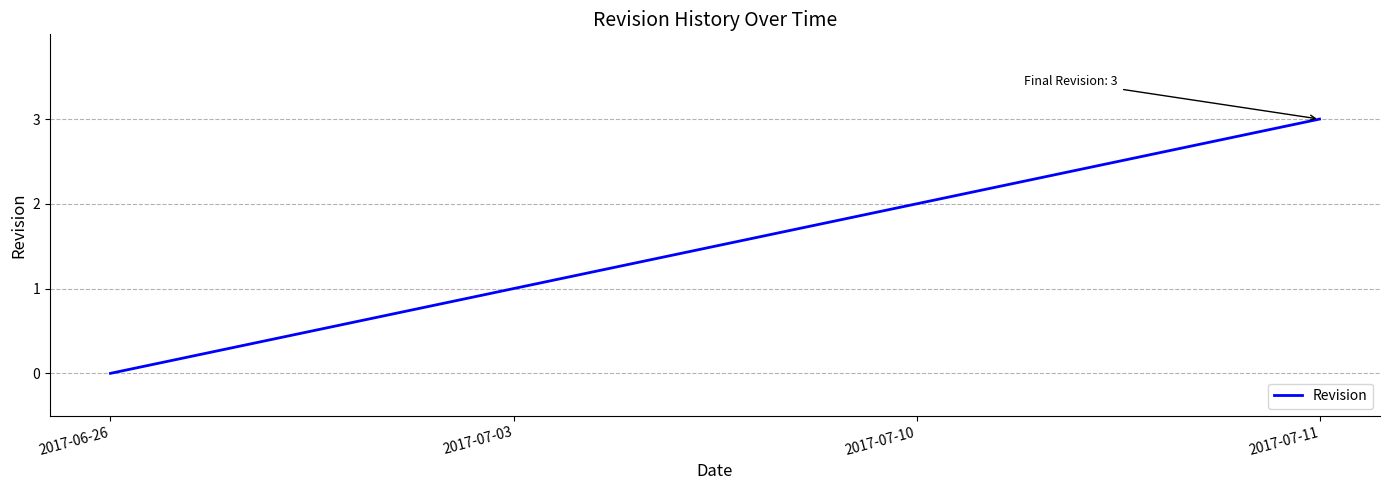

Approximately how many times larger is the value at 2017-07-10 compared to 2017-07-11?

0.7